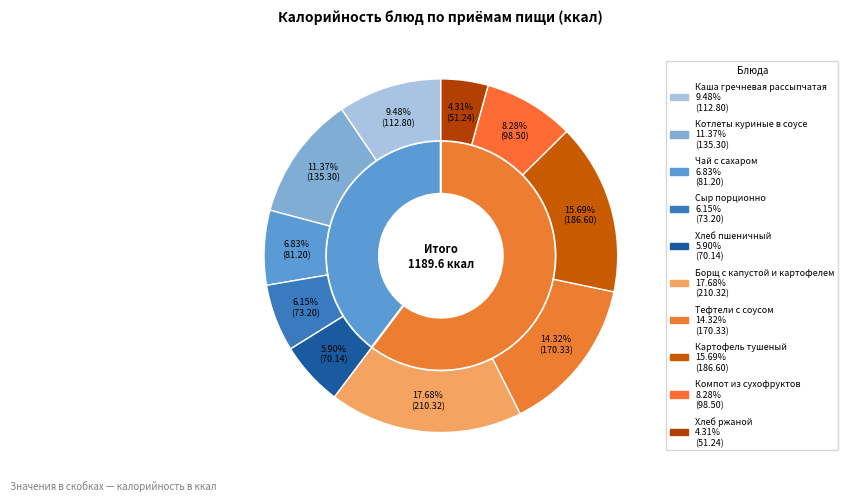

What percentage is the Завтрак slice, to the nearest percent?

40%